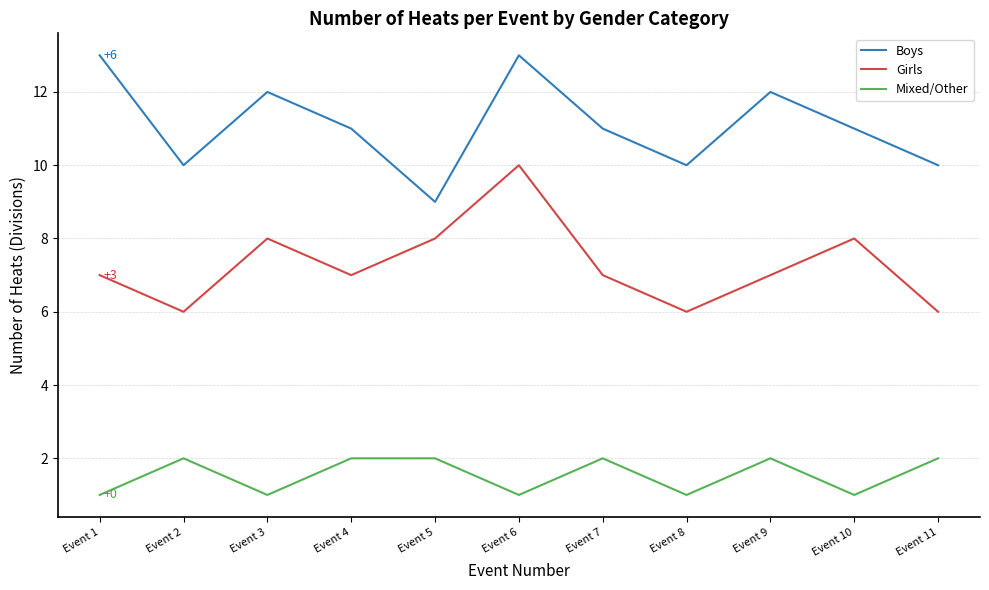

At which category is the sum across all series the highest?

Event 6